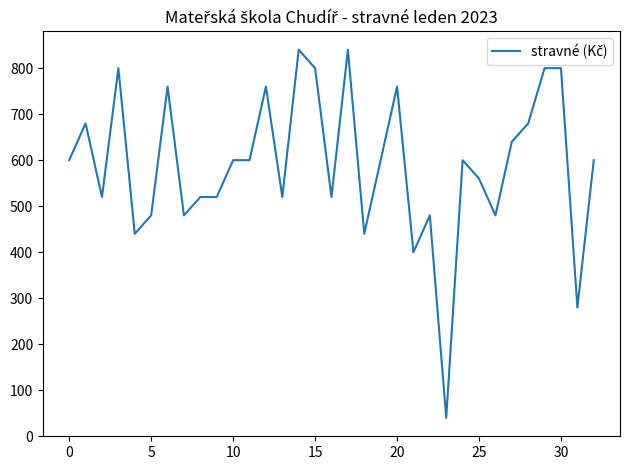

Reading left to right, extract all data points from this chart.

600	680	520	800	440	480	760	480	520	520	600	600	760	520	840	800	520	840	440	600	760	400	480	40	600	560	480	640	680	800	800	280	600